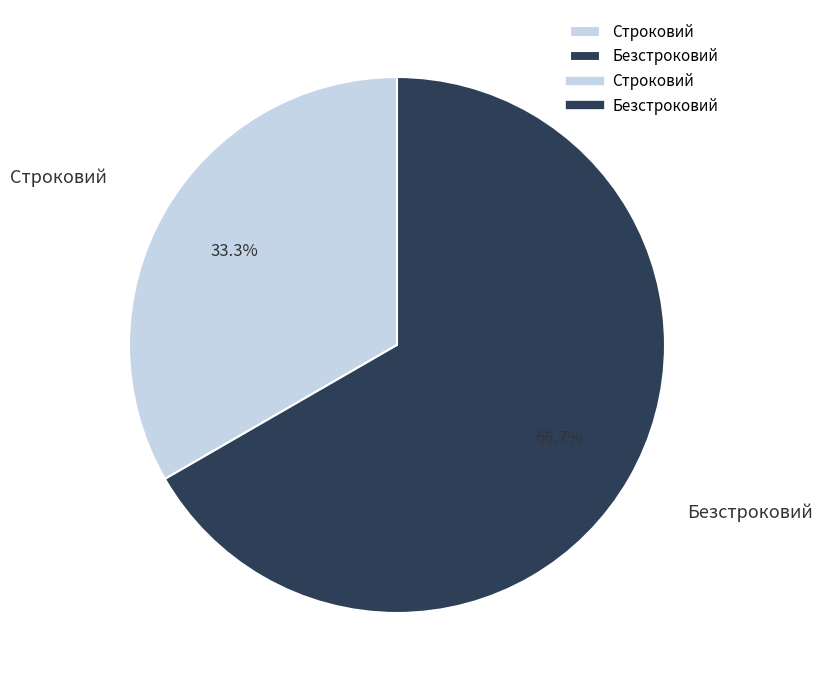

To the nearest percent, what is the difference between the largest and smallest slice percentages?

33%